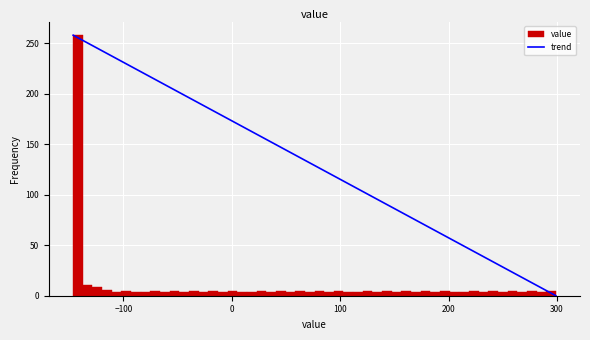

Read against the x-axis, roughly where is the centre of the tallest bar?

-140